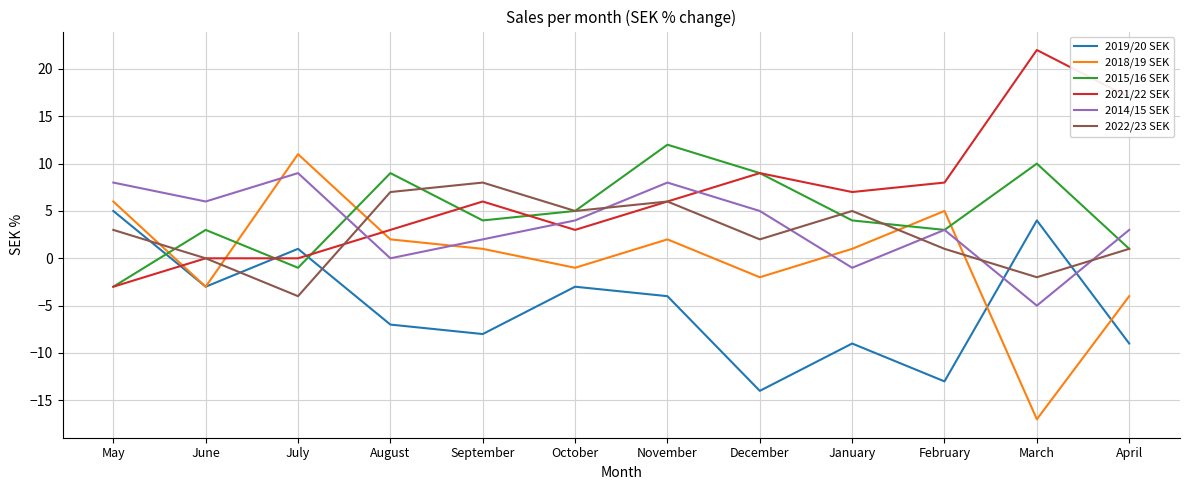

What is the total value across all series at October?

13